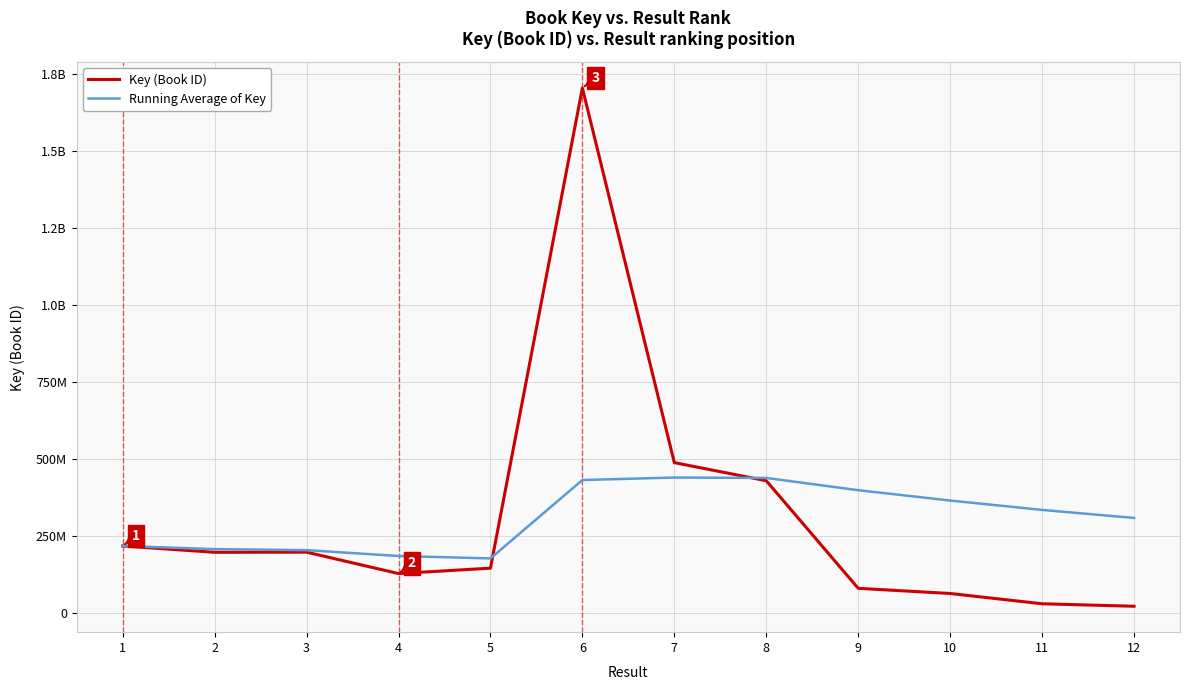

Is this an area chart (filled region under the line)?

No